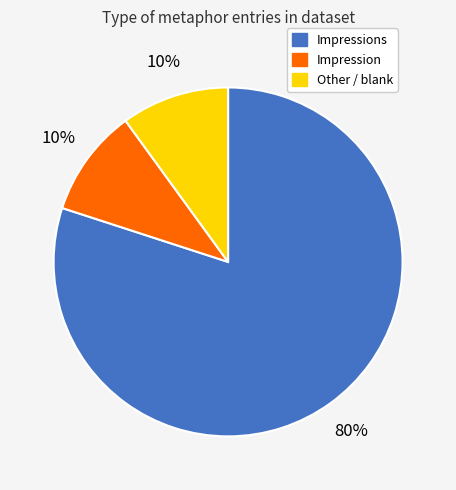

Is there any slice that represents more than half of the pie?

Yes